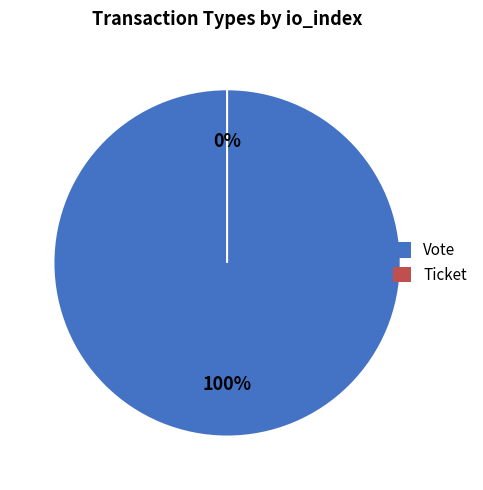

Does Vote account for over 50% of the chart?

Yes